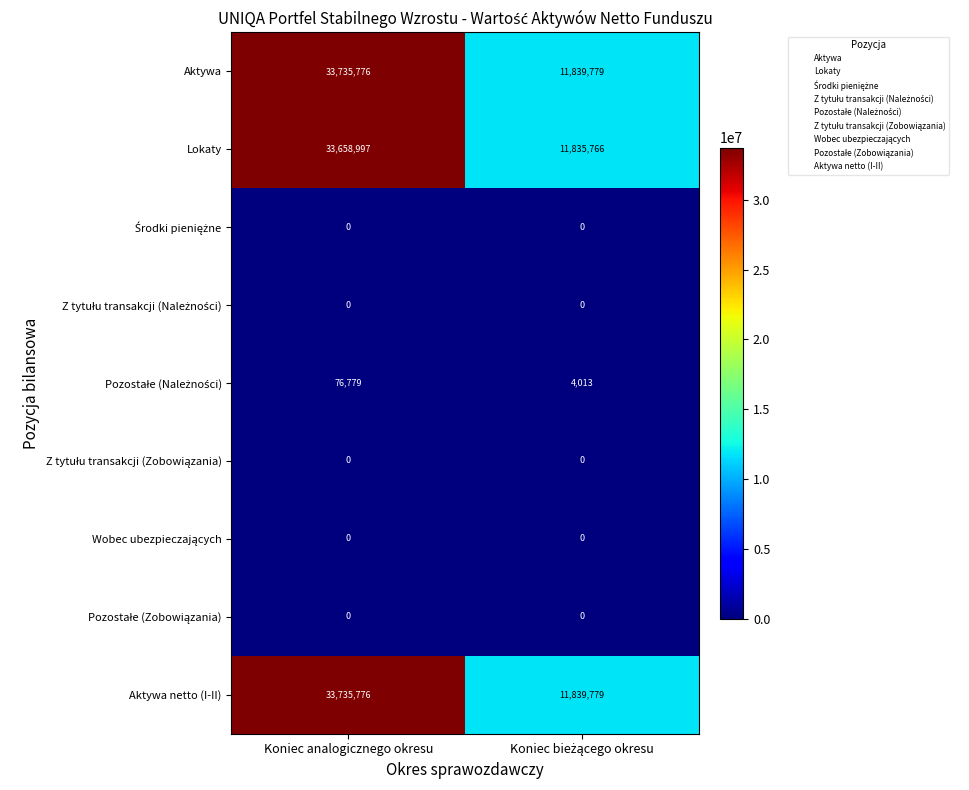

At which category is the sum across all series the highest?

Koniec analogicznego okresu